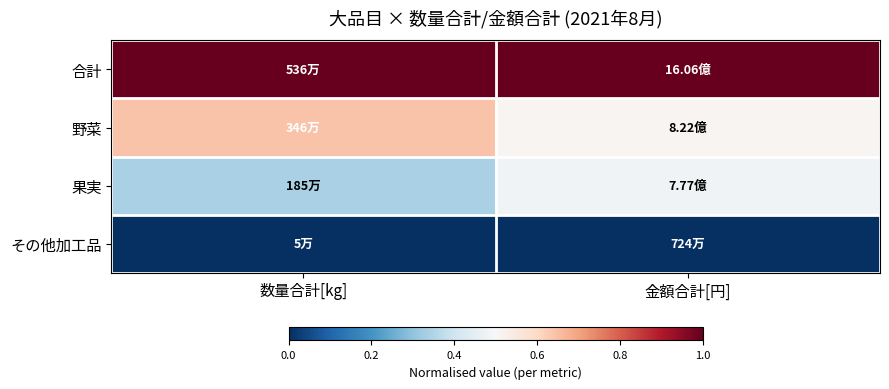

How many distinct data groups are displayed?

4